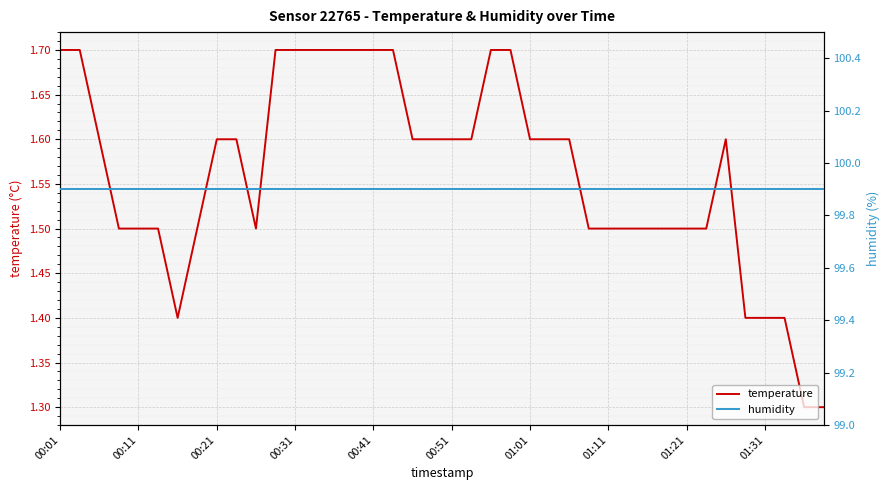

What is the sum of all humidity values?

3996.0